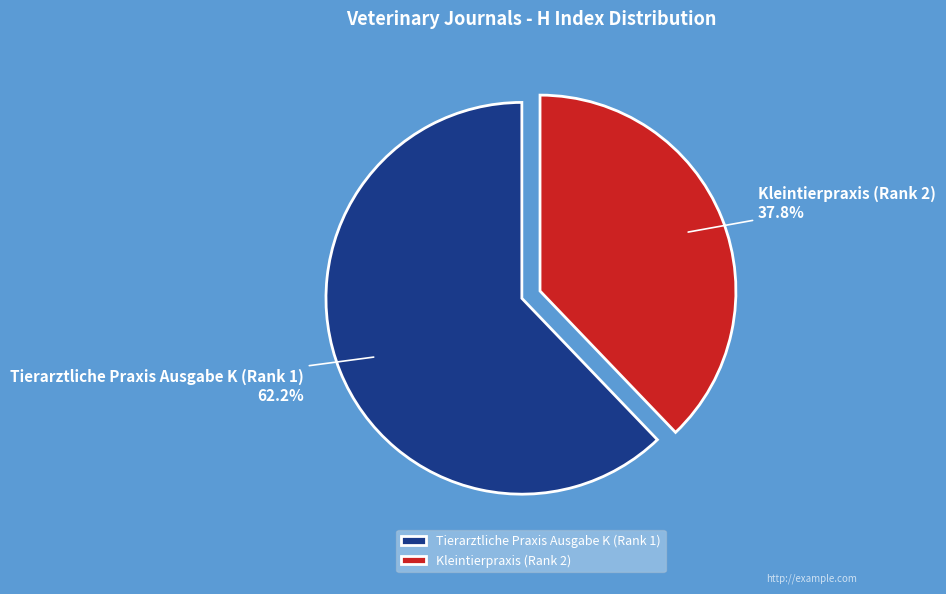

Is it true that Tierarztliche Praxis Ausgabe K (Rank 1) is 62% of the pie?

True